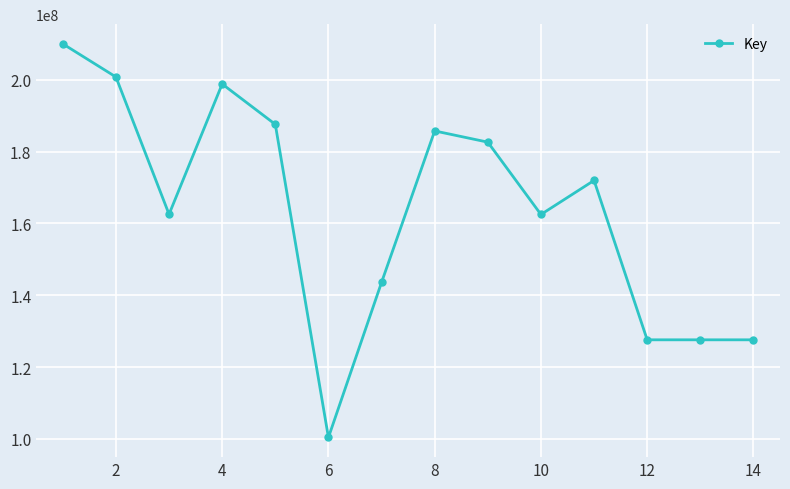

What is the sum of all values?

2289352247